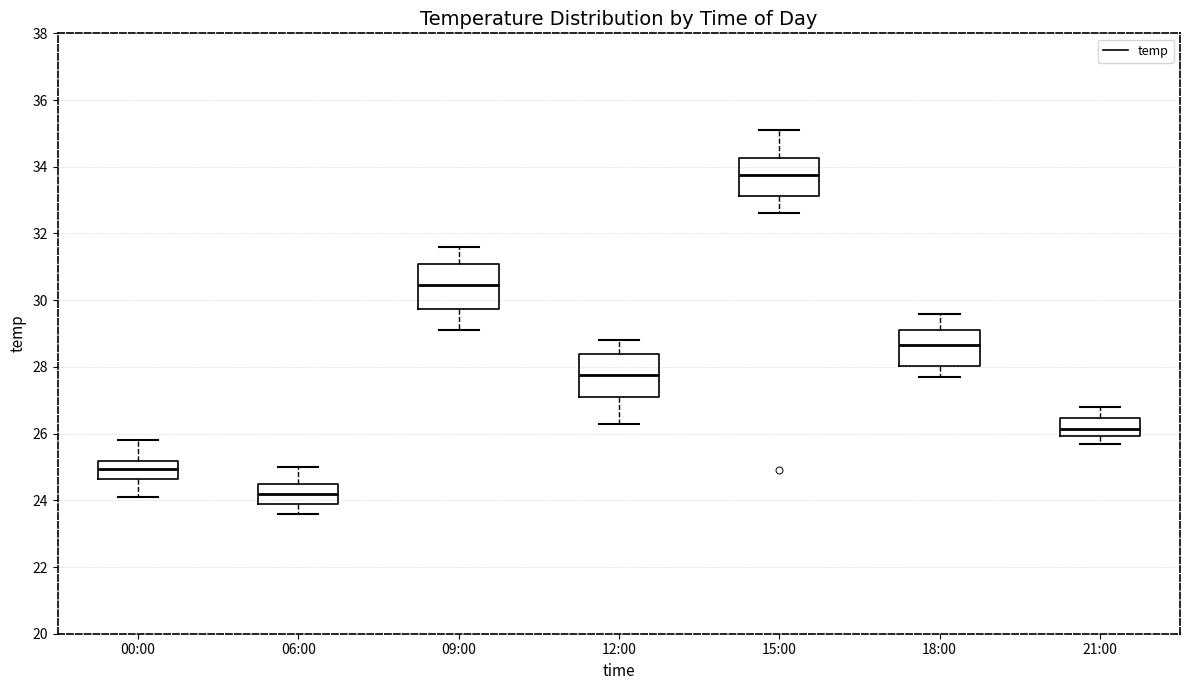

Reading left to right, read every box against the y-axis: the position of its median line, the range the box covers, and the ends of its whiskers. The values are not printed on the chart, so give them approximately, as read against the axis.

00:00: median 25.0, box 24.6 to 25.2, whiskers 24.2 to 25.8
06:00: median 24.2, box 24.0 to 24.6, whiskers 23.6 to 25.0
09:00: median 30.4, box 29.8 to 31.0, whiskers 29.2 to 31.6
12:00: median 27.8, box 27.2 to 28.4, whiskers 26.4 to 28.8
15:00: median 33.8, box 33.2 to 34.2, whiskers 32.6 to 35.2
18:00: median 28.6, box 28.0 to 29.2, whiskers 27.8 to 29.6
21:00: median 26.2, box 26.0 to 26.4, whiskers 25.8 to 26.8